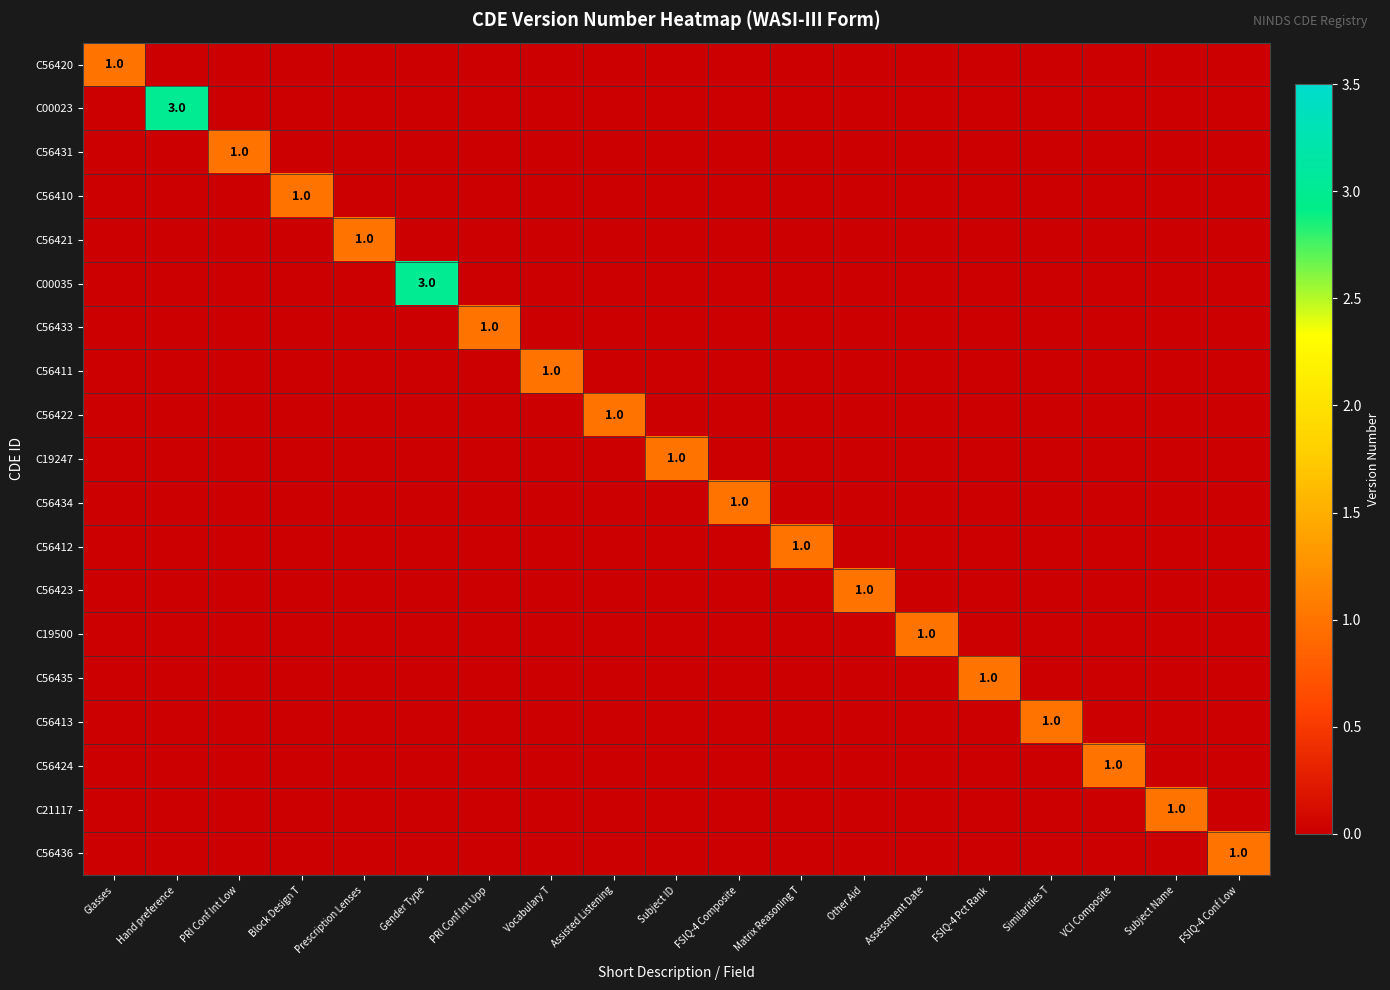

Rank the series by their maximum value, from highest to lowest.

C00023, C00035, C56420, C56431, C56410, C56421, C56433, C56411, C56422, C19247, C56434, C56412, C56423, C19500, C56435, C56413, C56424, C21117, C56436